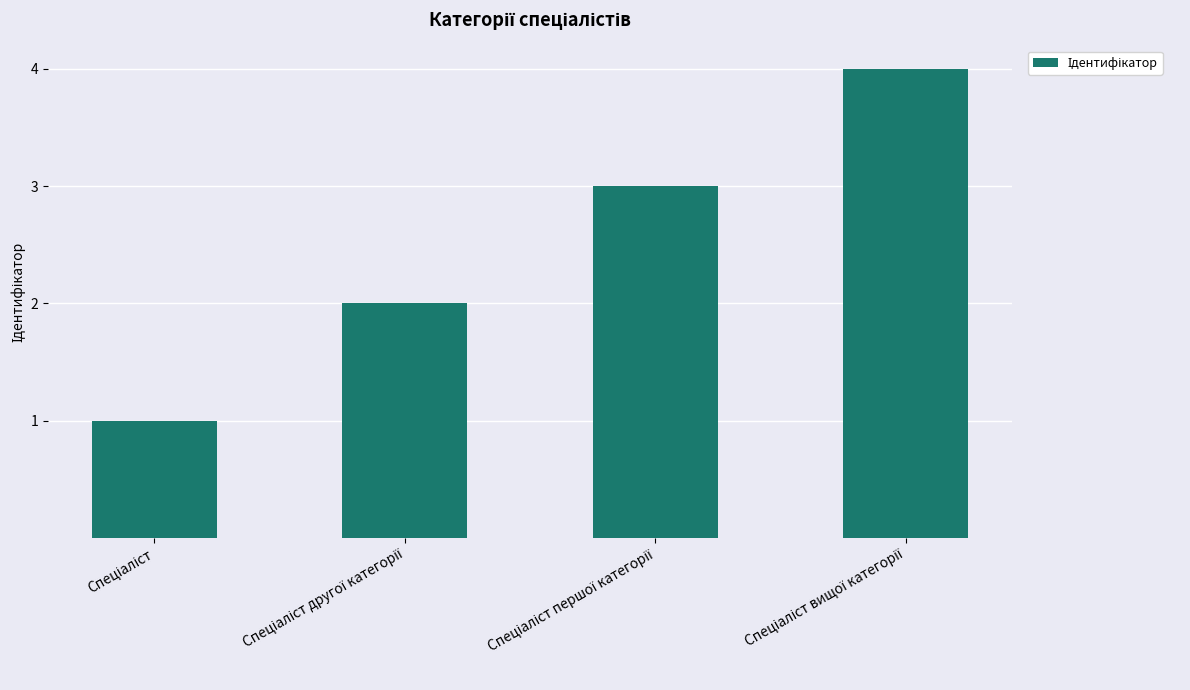

What is the maximum value shown in the chart?

4